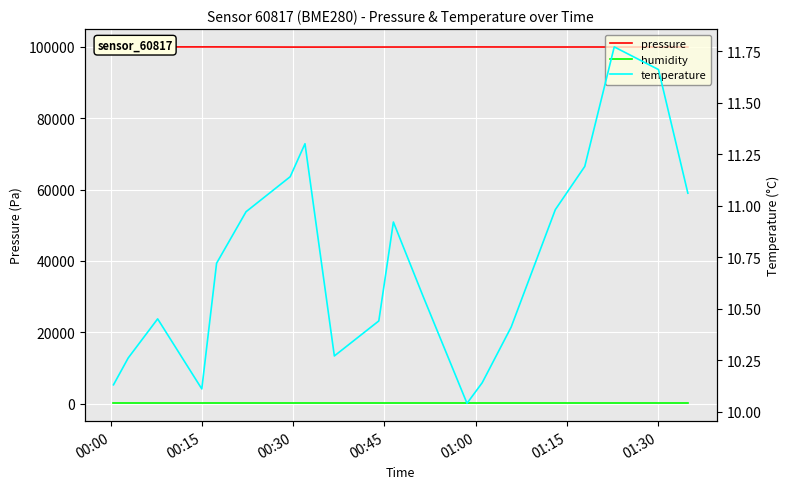

What is the maximum value shown in the chart?

99965.3